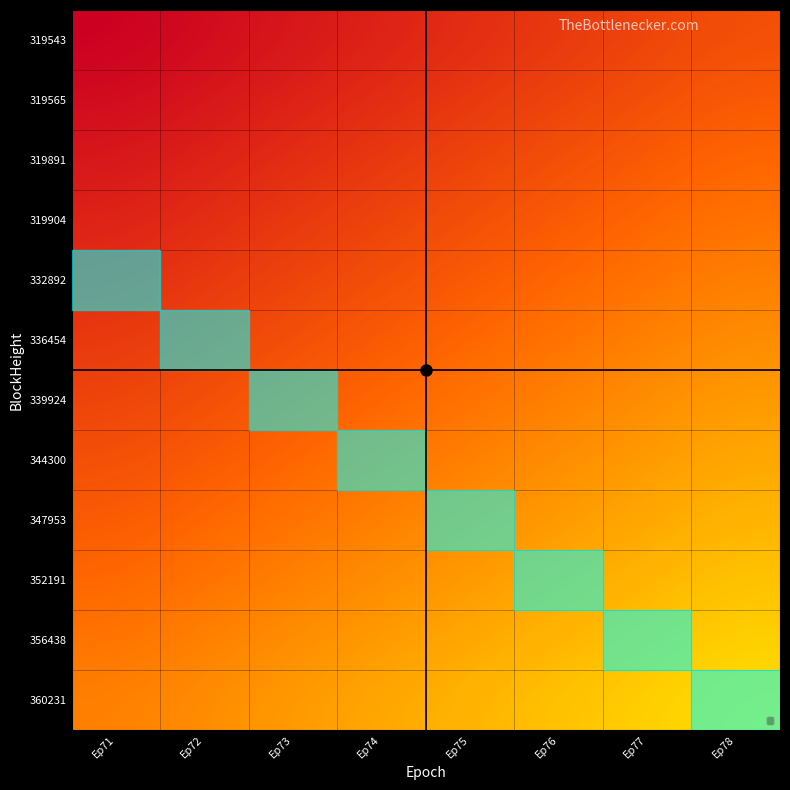

Rank the series at Ep78 from lowest to highest value.

319543, 319565, 319891, 319904, 332892, 336454, 339924, 344300, 347953, 352191, 356438, 360231